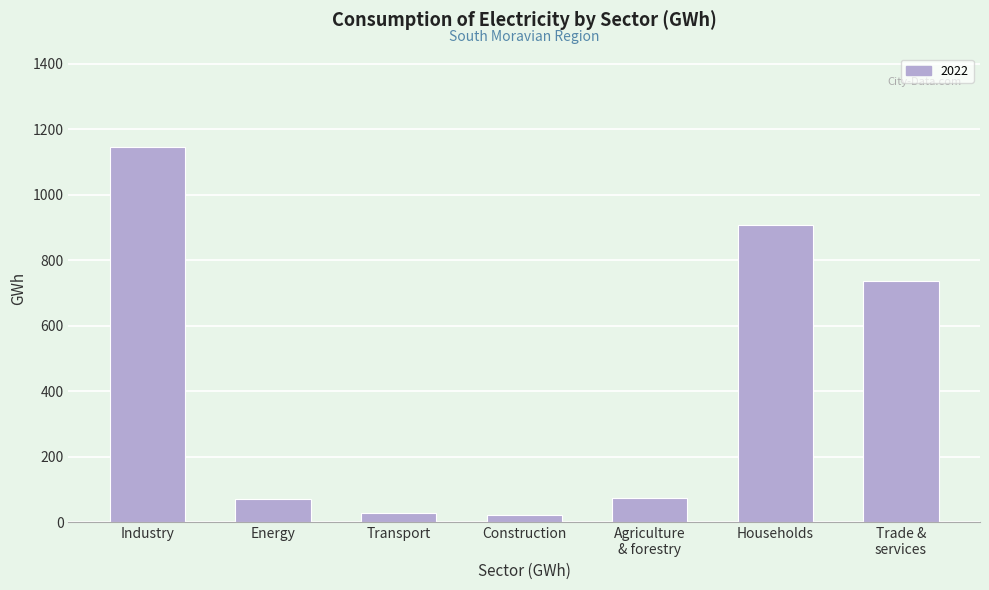

What is the difference between the values at Industry and Energy?

1073.8